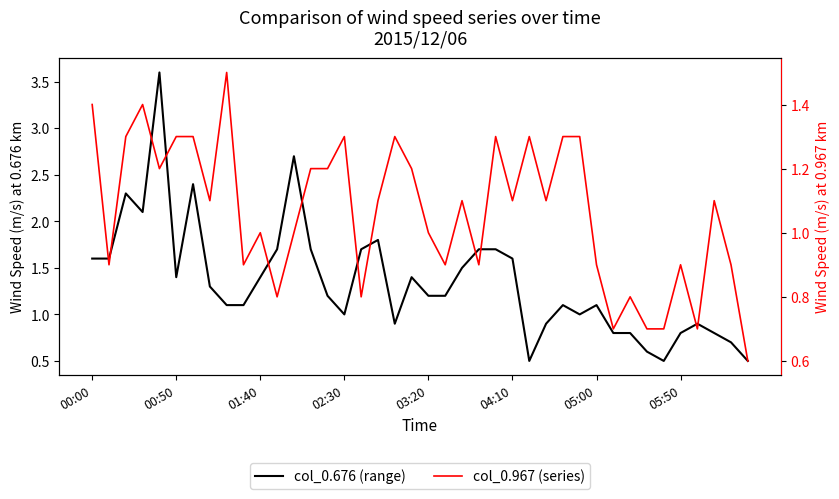

What is the smallest value displayed?

0.5